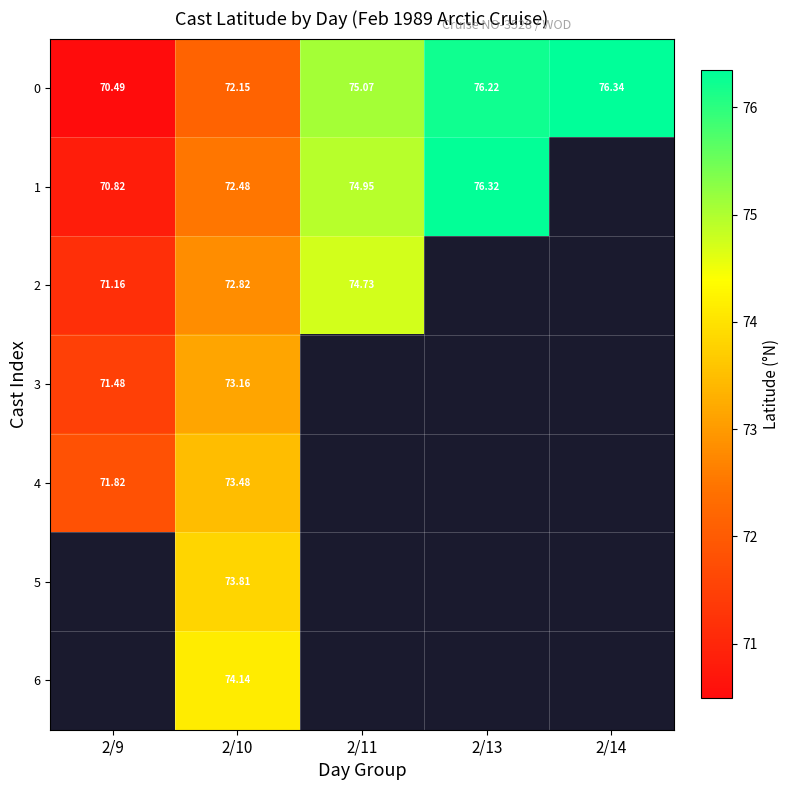

True or false: 0 has a value of 70.5 at 2/9.

True